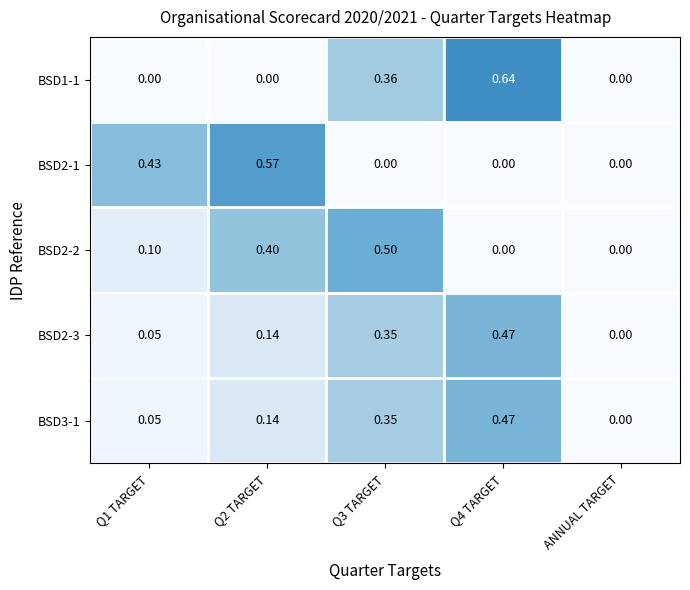

At which label does BSD2-3 reach its minimum?

ANNUAL TARGET